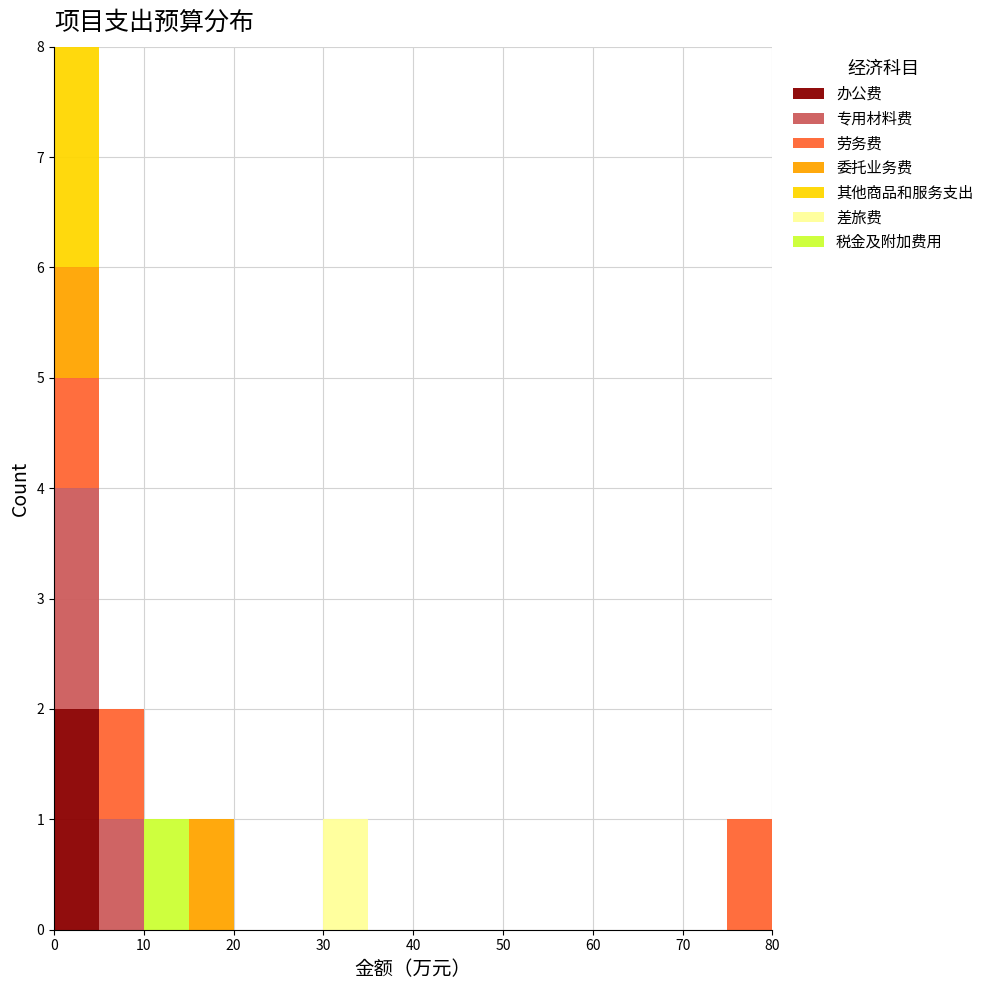

What is the total height of the stacked bar covering 75 to 80 on the x-axis? The values are not printed on the chart, so give them approximately, as read against the axis.

1